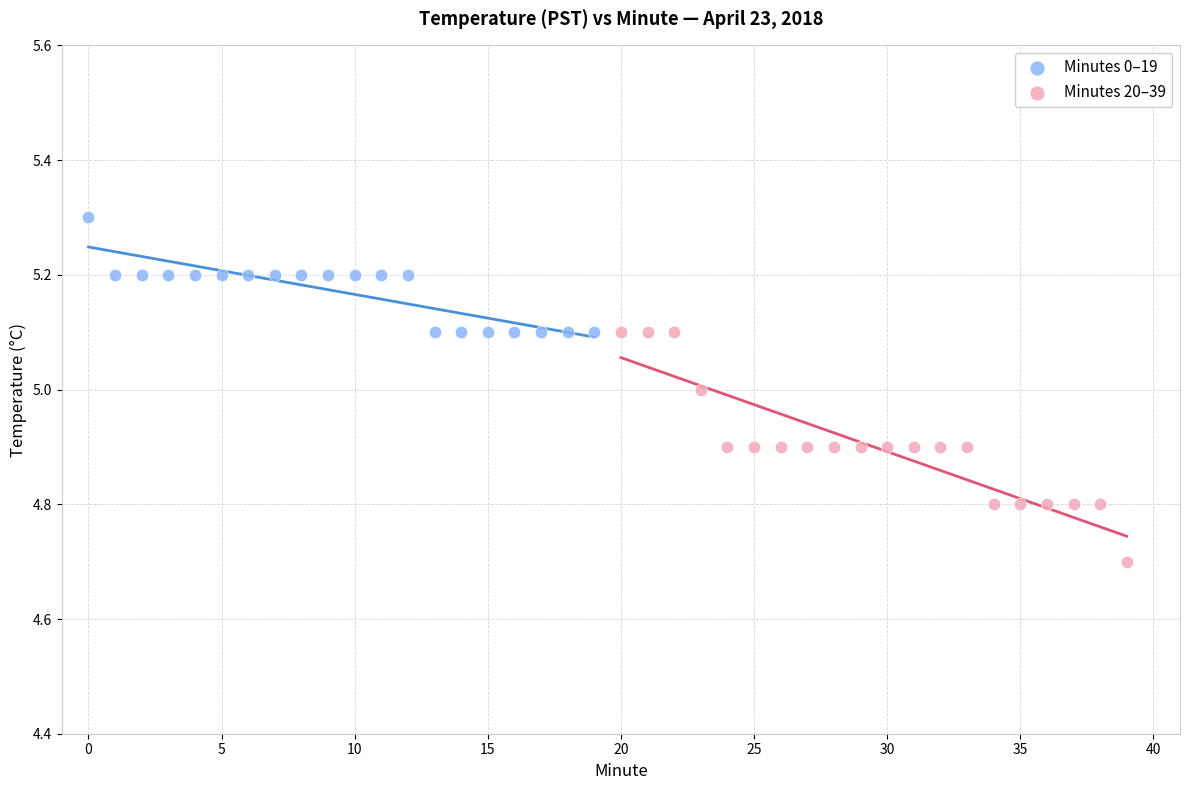

Which series has the largest Y range (max minus min)?

Minutes 20–39